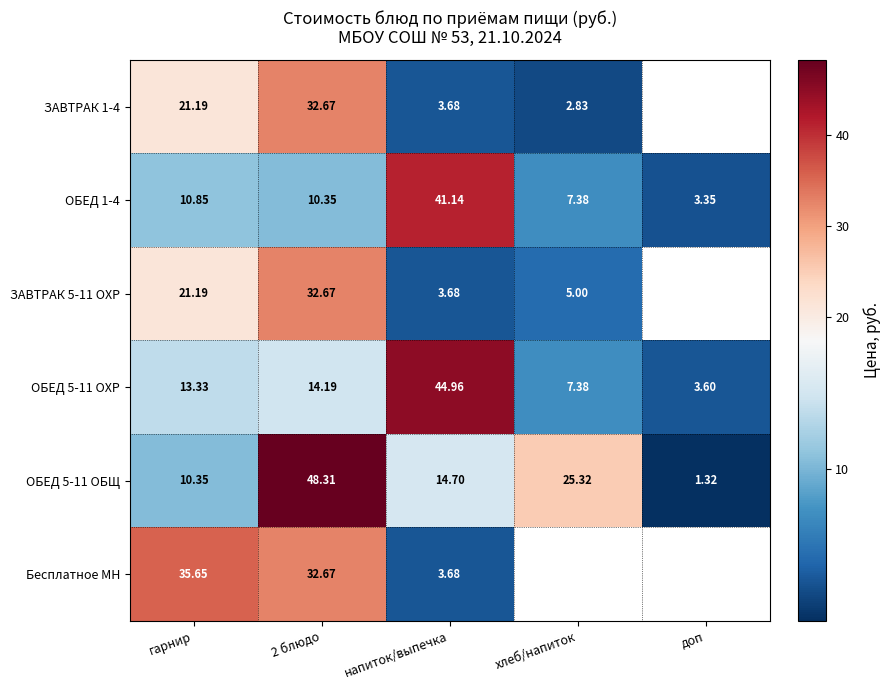

Where is ЗАВТРАК 1-4 nearest to the value 17?

гарнир